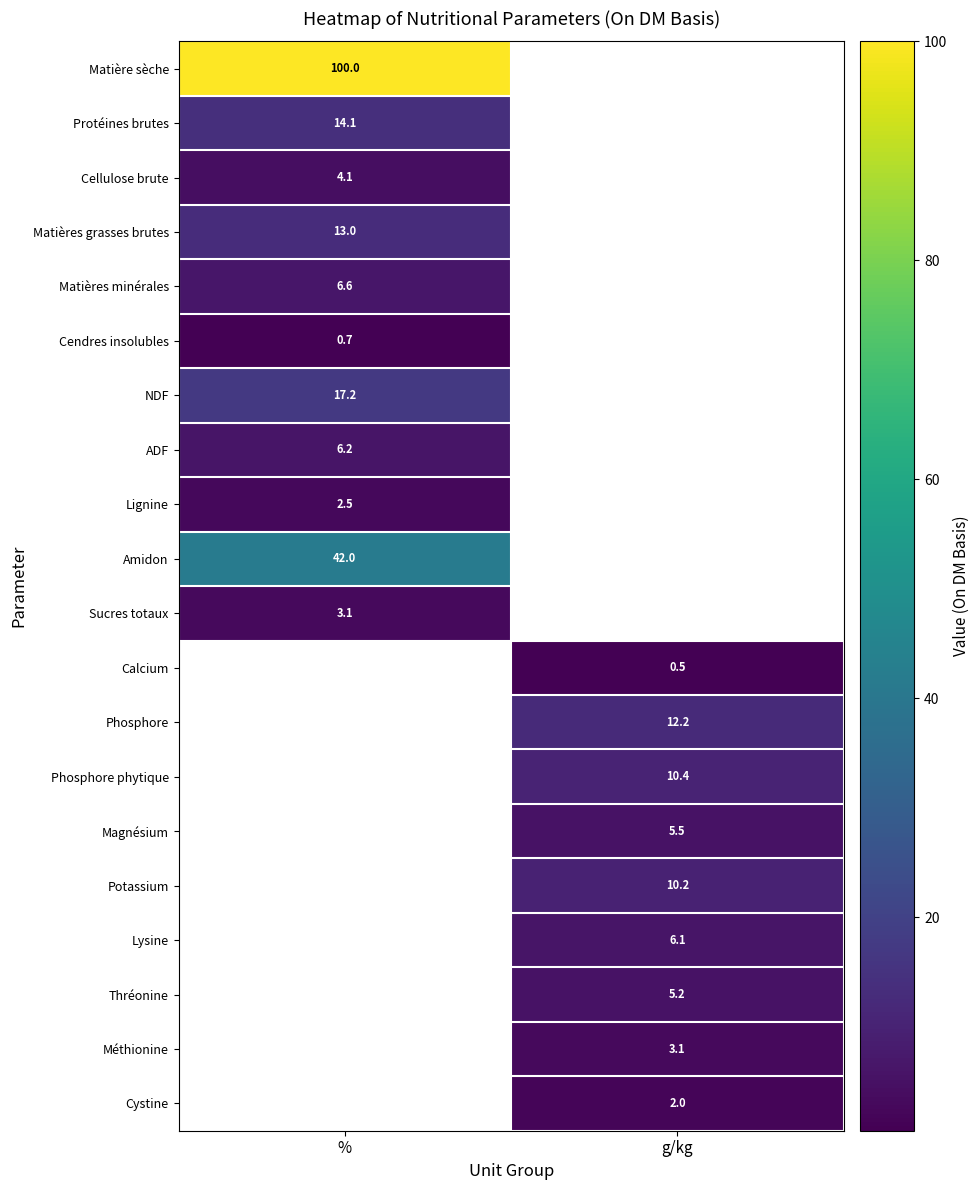

Which category has the lowest value across all series?

g/kg